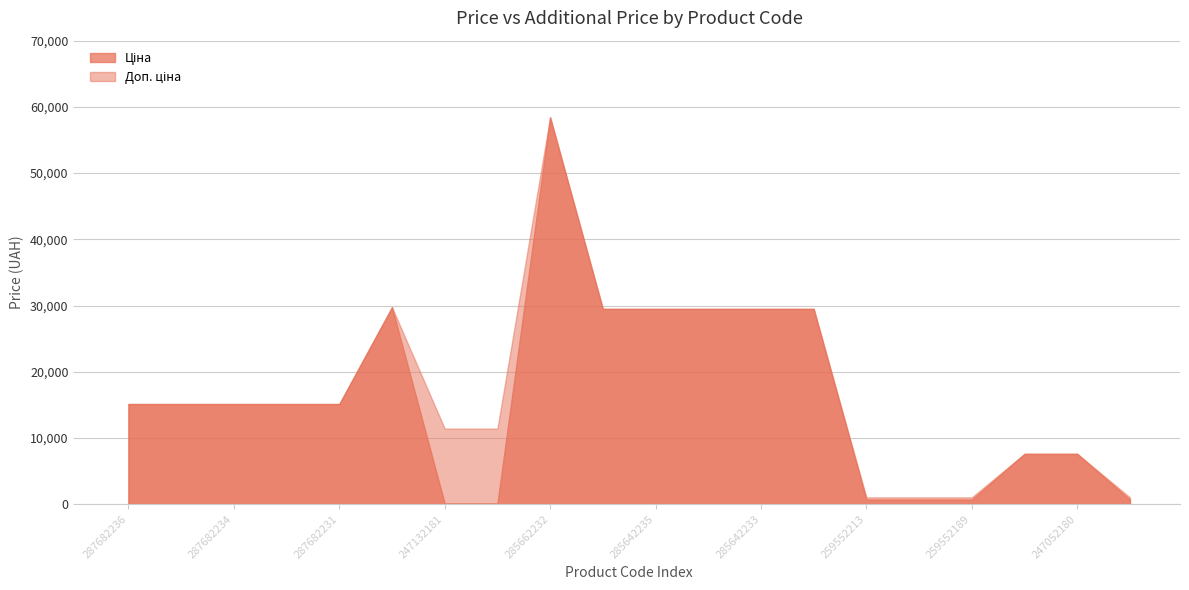

Does the chart display data point markers on the line(s)?

No